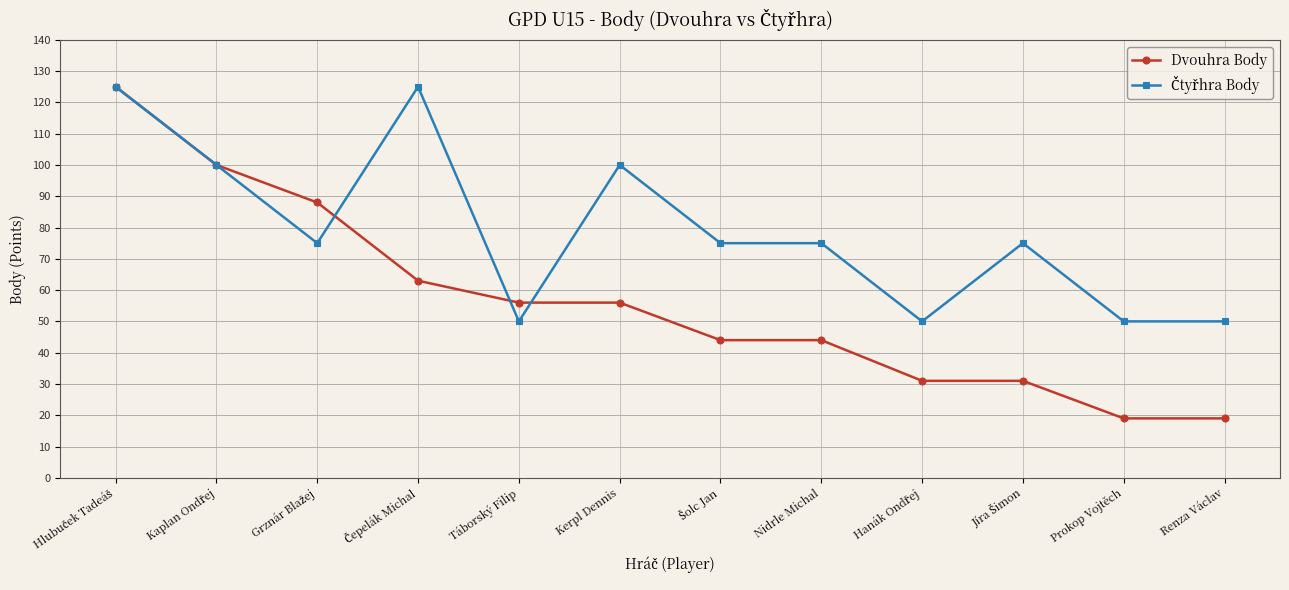

The value of Dvouhra Body at Kerpl Dennis is 56. True or false?

True